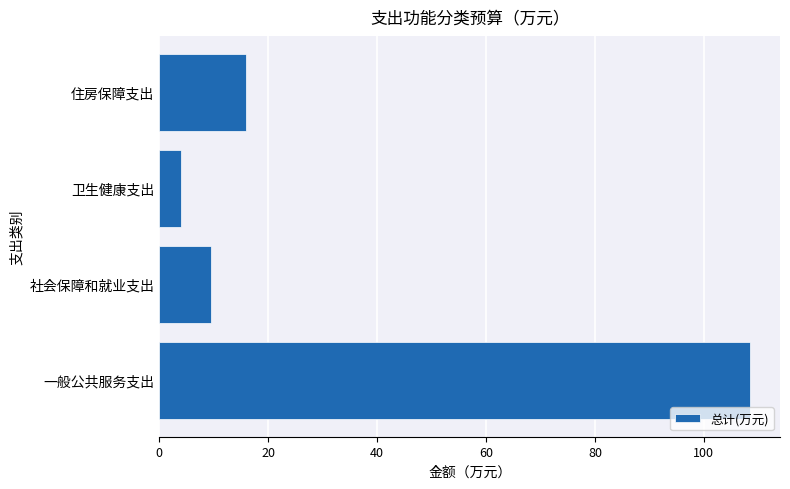

True or false: the data shows 9.5 at 社会保障和就业支出.

True